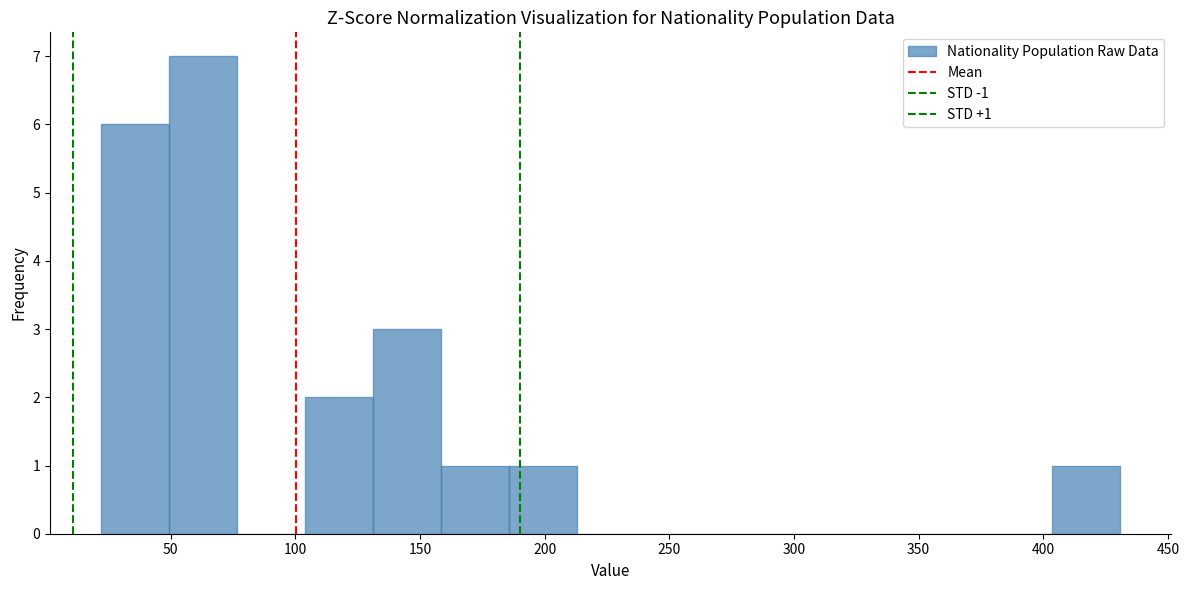

Which range on the x-axis has the tallest bar?

50 to 75